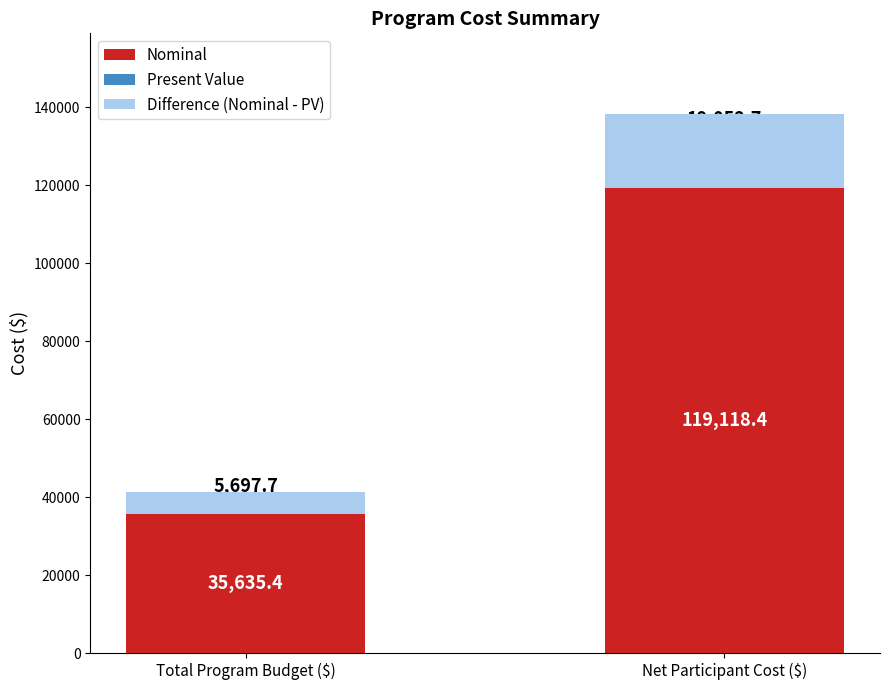

What is the difference between the Present Value values at Total Program Budget ($) and Net Participant Cost ($)?

83483.0